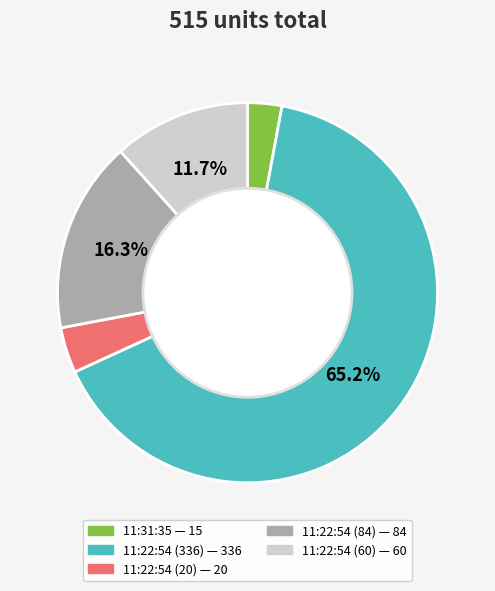

To the nearest percent, what is the difference between the 11:22:54 (20) and 11:22:54 (60) slice percentages?

8%